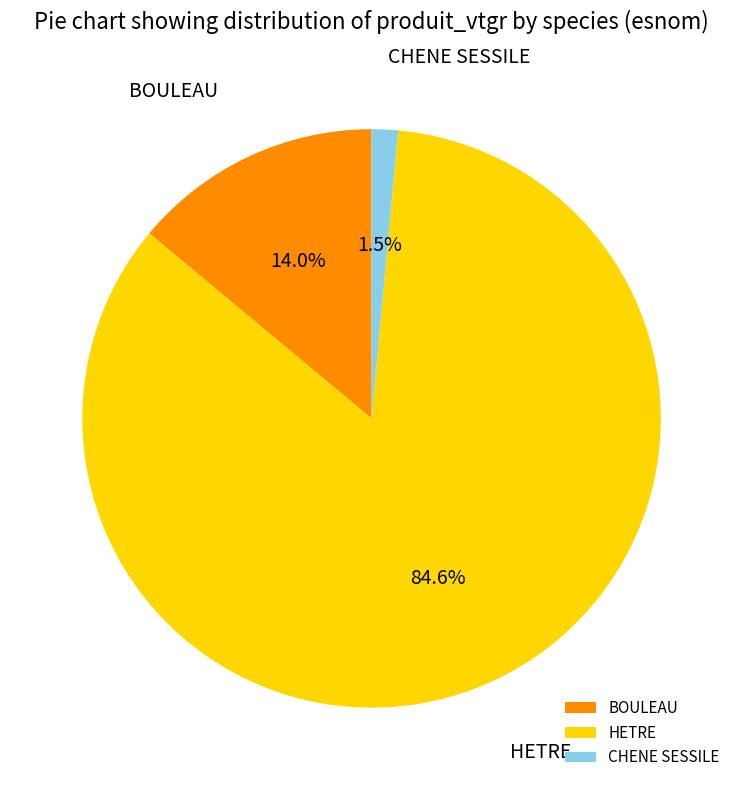

Is there a majority slice in this chart?

Yes